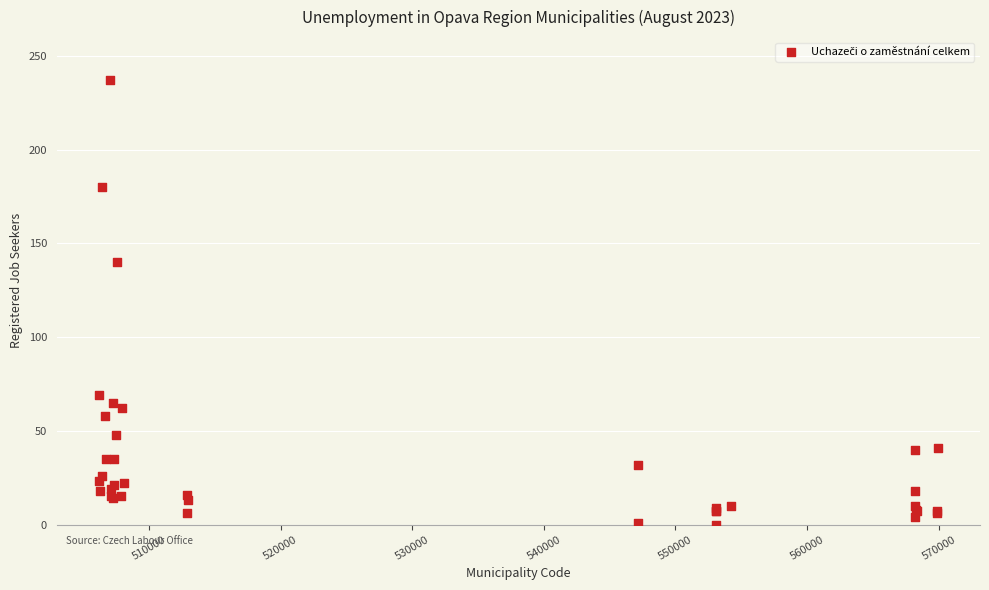

What Y value in the scatter plot is closest to 118?

140